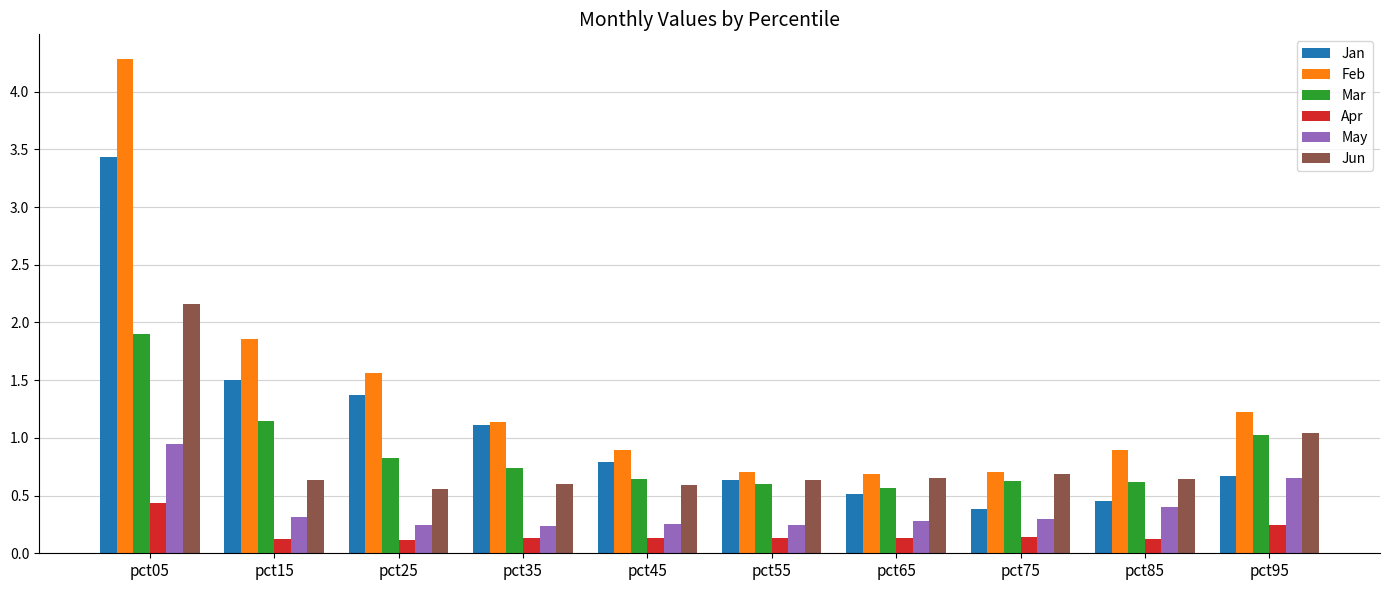

Is it true that Mar equals 1.9 at pct05?

True